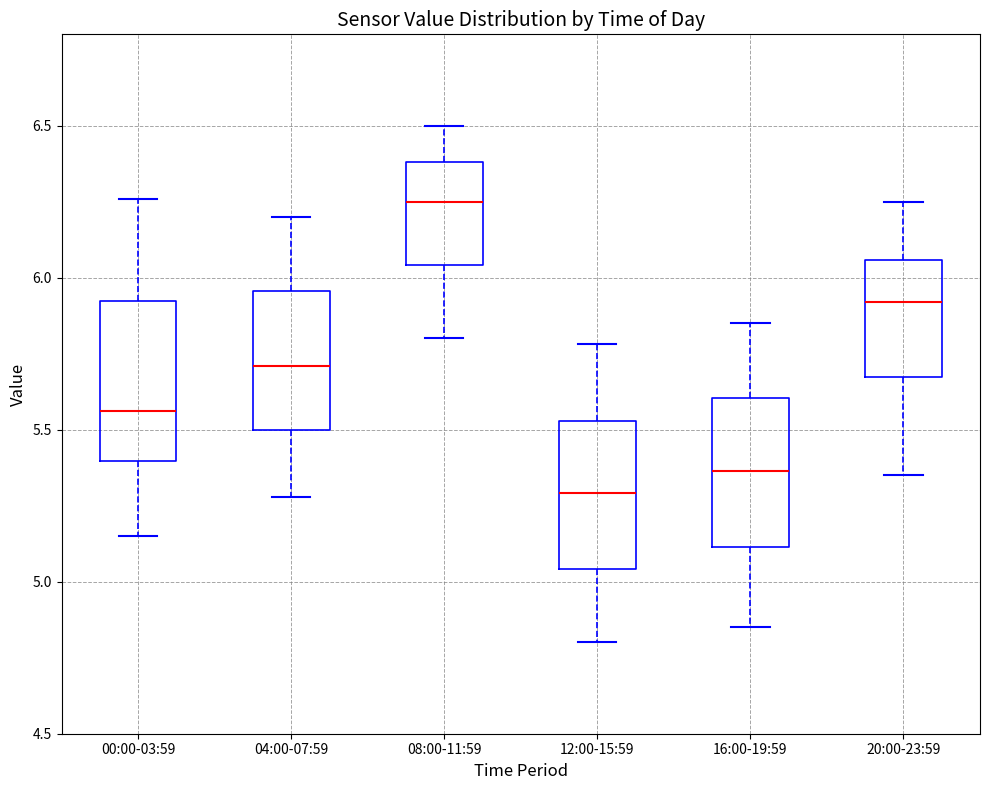

Reading left to right, read every box against the y-axis: the position of its median line, the range the box covers, and the ends of its whiskers. The values are not printed on the chart, so give them approximately, as read against the axis.

00:00-03:59: median 5.55, box 5.40 to 5.90, whiskers 5.15 to 6.25
04:00-07:59: median 5.70, box 5.50 to 5.95, whiskers 5.30 to 6.20
08:00-11:59: median 6.25, box 6.05 to 6.40, whiskers 5.80 to 6.50
12:00-15:59: median 5.30, box 5.05 to 5.55, whiskers 4.80 to 5.80
16:00-19:59: median 5.35, box 5.10 to 5.60, whiskers 4.85 to 5.85
20:00-23:59: median 5.90, box 5.65 to 6.05, whiskers 5.35 to 6.25